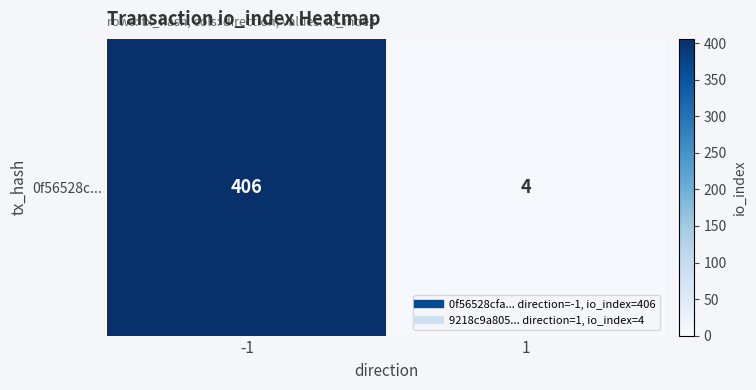

What is the sum of all values?

410